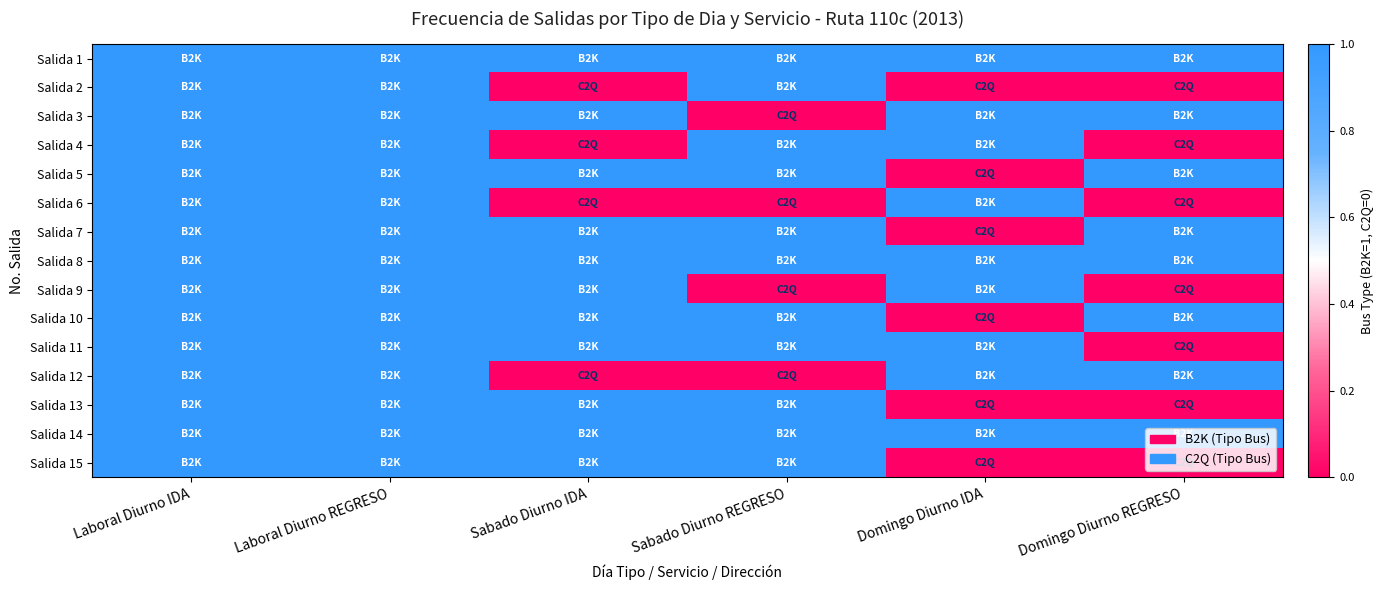

Reading left to right, transcribe all the data shown in this chart.

Salida 1: Laboral Diurno IDA=1	Laboral Diurno REGRESO=1	Sabado Diurno IDA=1	Sabado Diurno REGRESO=1	Domingo Diurno IDA=1	Domingo Diurno REGRESO=1
Salida 2: Laboral Diurno IDA=1	Laboral Diurno REGRESO=1	Sabado Diurno IDA=0	Sabado Diurno REGRESO=1	Domingo Diurno IDA=0	Domingo Diurno REGRESO=0
Salida 3: Laboral Diurno IDA=1	Laboral Diurno REGRESO=1	Sabado Diurno IDA=1	Sabado Diurno REGRESO=0	Domingo Diurno IDA=1	Domingo Diurno REGRESO=1
Salida 4: Laboral Diurno IDA=1	Laboral Diurno REGRESO=1	Sabado Diurno IDA=0	Sabado Diurno REGRESO=1	Domingo Diurno IDA=1	Domingo Diurno REGRESO=0
Salida 5: Laboral Diurno IDA=1	Laboral Diurno REGRESO=1	Sabado Diurno IDA=1	Sabado Diurno REGRESO=1	Domingo Diurno IDA=0	Domingo Diurno REGRESO=1
Salida 6: Laboral Diurno IDA=1	Laboral Diurno REGRESO=1	Sabado Diurno IDA=0	Sabado Diurno REGRESO=0	Domingo Diurno IDA=1	Domingo Diurno REGRESO=0
Salida 7: Laboral Diurno IDA=1	Laboral Diurno REGRESO=1	Sabado Diurno IDA=1	Sabado Diurno REGRESO=1	Domingo Diurno IDA=0	Domingo Diurno REGRESO=1
Salida 8: Laboral Diurno IDA=1	Laboral Diurno REGRESO=1	Sabado Diurno IDA=1	Sabado Diurno REGRESO=1	Domingo Diurno IDA=1	Domingo Diurno REGRESO=1
Salida 9: Laboral Diurno IDA=1	Laboral Diurno REGRESO=1	Sabado Diurno IDA=1	Sabado Diurno REGRESO=0	Domingo Diurno IDA=1	Domingo Diurno REGRESO=0
Salida 10: Laboral Diurno IDA=1	Laboral Diurno REGRESO=1	Sabado Diurno IDA=1	Sabado Diurno REGRESO=1	Domingo Diurno IDA=0	Domingo Diurno REGRESO=1
Salida 11: Laboral Diurno IDA=1	Laboral Diurno REGRESO=1	Sabado Diurno IDA=1	Sabado Diurno REGRESO=1	Domingo Diurno IDA=1	Domingo Diurno REGRESO=0
Salida 12: Laboral Diurno IDA=1	Laboral Diurno REGRESO=1	Sabado Diurno IDA=0	Sabado Diurno REGRESO=0	Domingo Diurno IDA=1	Domingo Diurno REGRESO=1
Salida 13: Laboral Diurno IDA=1	Laboral Diurno REGRESO=1	Sabado Diurno IDA=1	Sabado Diurno REGRESO=1	Domingo Diurno IDA=0	Domingo Diurno REGRESO=0
Salida 14: Laboral Diurno IDA=1	Laboral Diurno REGRESO=1	Sabado Diurno IDA=1	Sabado Diurno REGRESO=1	Domingo Diurno IDA=1	Domingo Diurno REGRESO=1
Salida 15: Laboral Diurno IDA=1	Laboral Diurno REGRESO=1	Sabado Diurno IDA=1	Sabado Diurno REGRESO=1	Domingo Diurno IDA=0	Domingo Diurno REGRESO=0